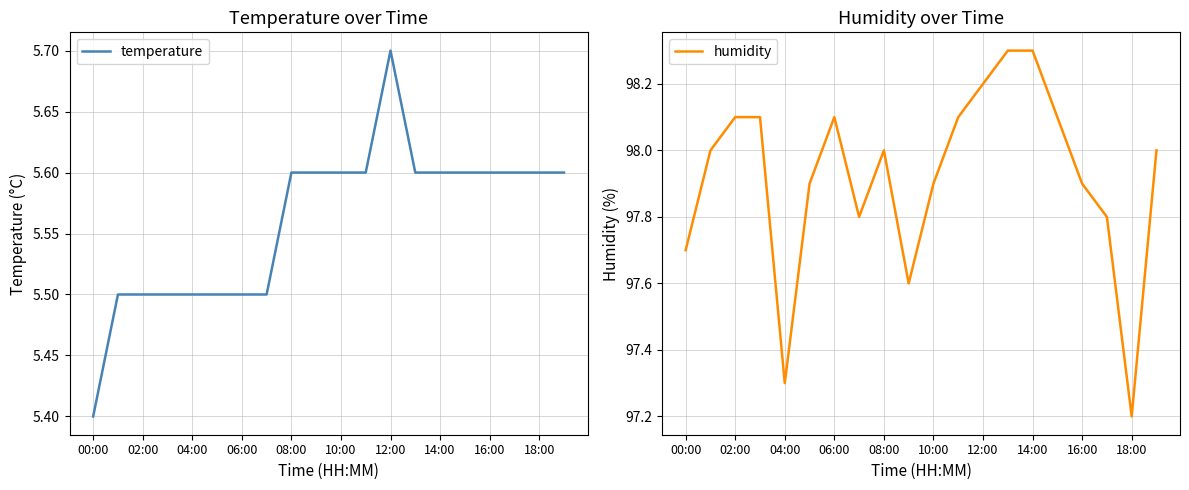

Which category has the lowest value in the temperature series?

00:00